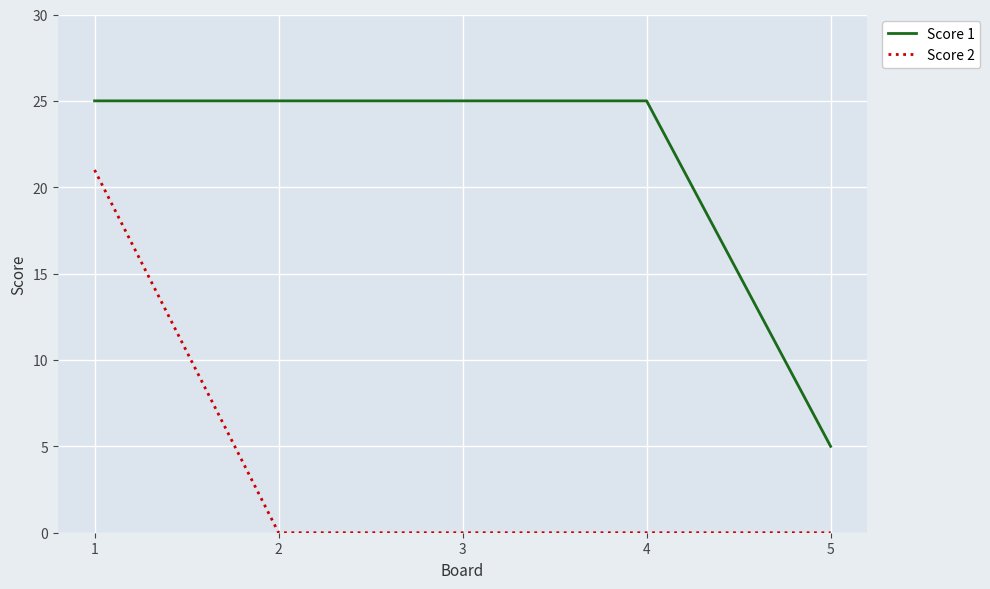

Which series has the largest total across all categories?

Score 1